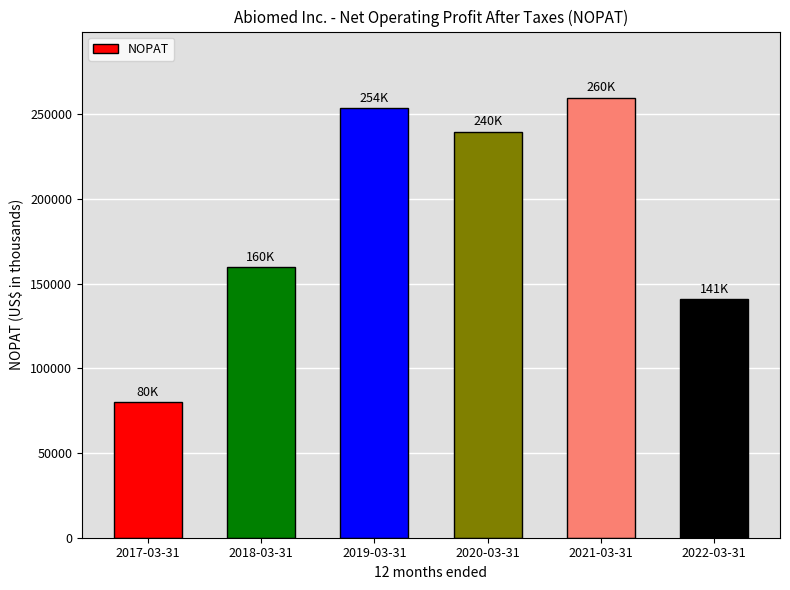

List the labels in order of value, smallest first.

2017-03-31, 2022-03-31, 2018-03-31, 2020-03-31, 2019-03-31, 2021-03-31